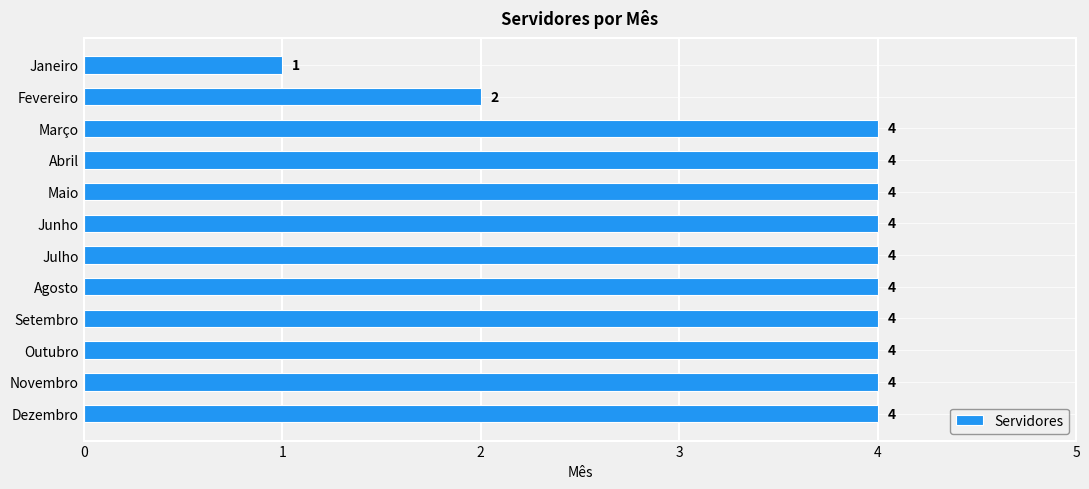

What is the ratio of the value at Dezembro to the value at Maio?

1.0